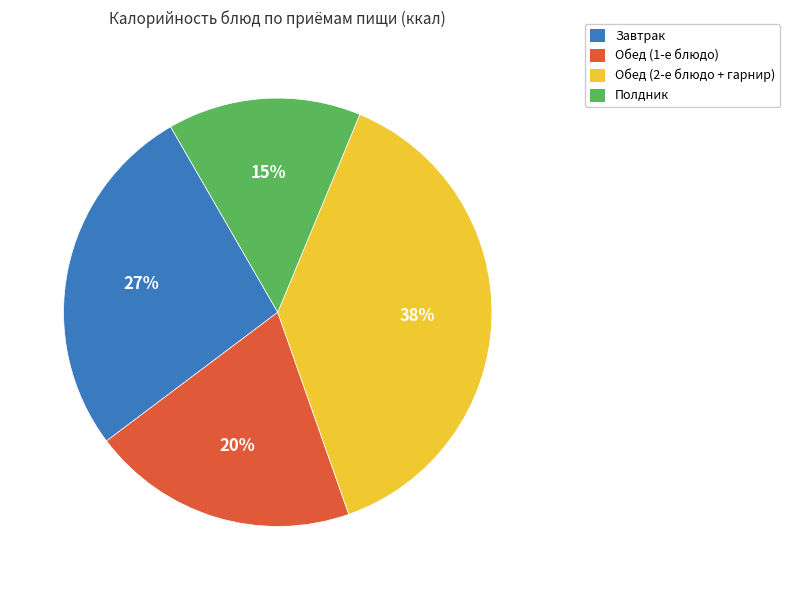

Count the number of slices in the pie.

4